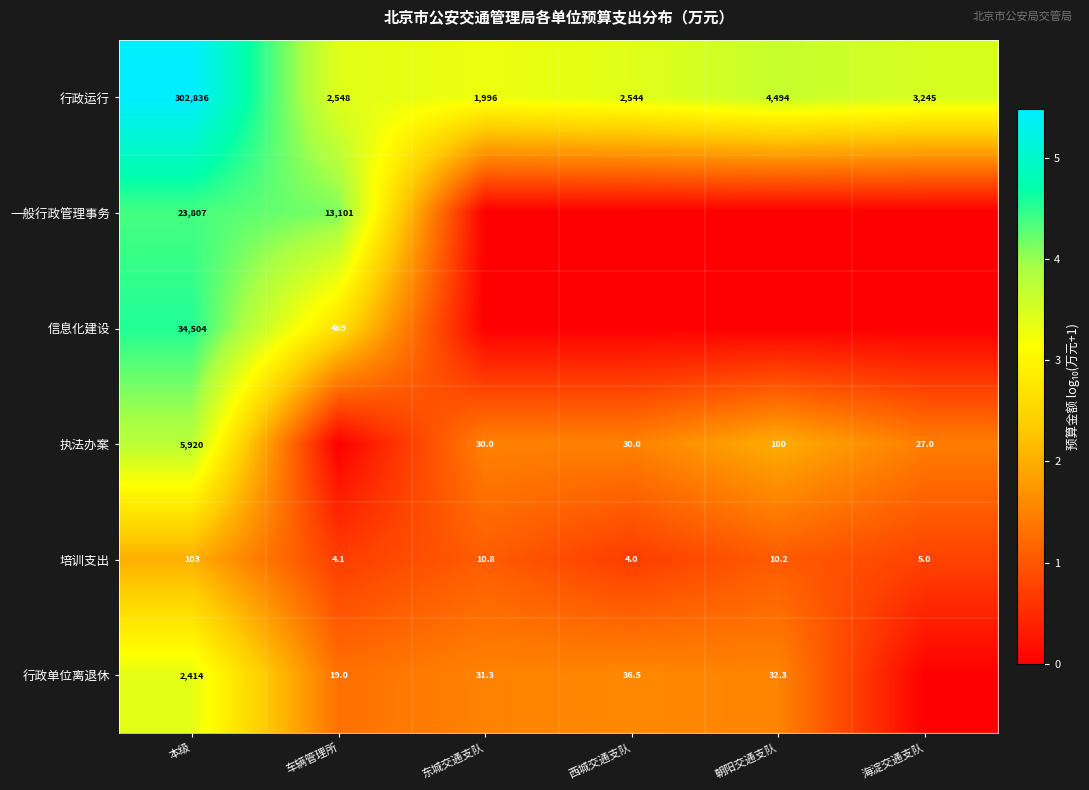

Between 西城交通支队 and 车辆管理所, which is larger?

车辆管理所